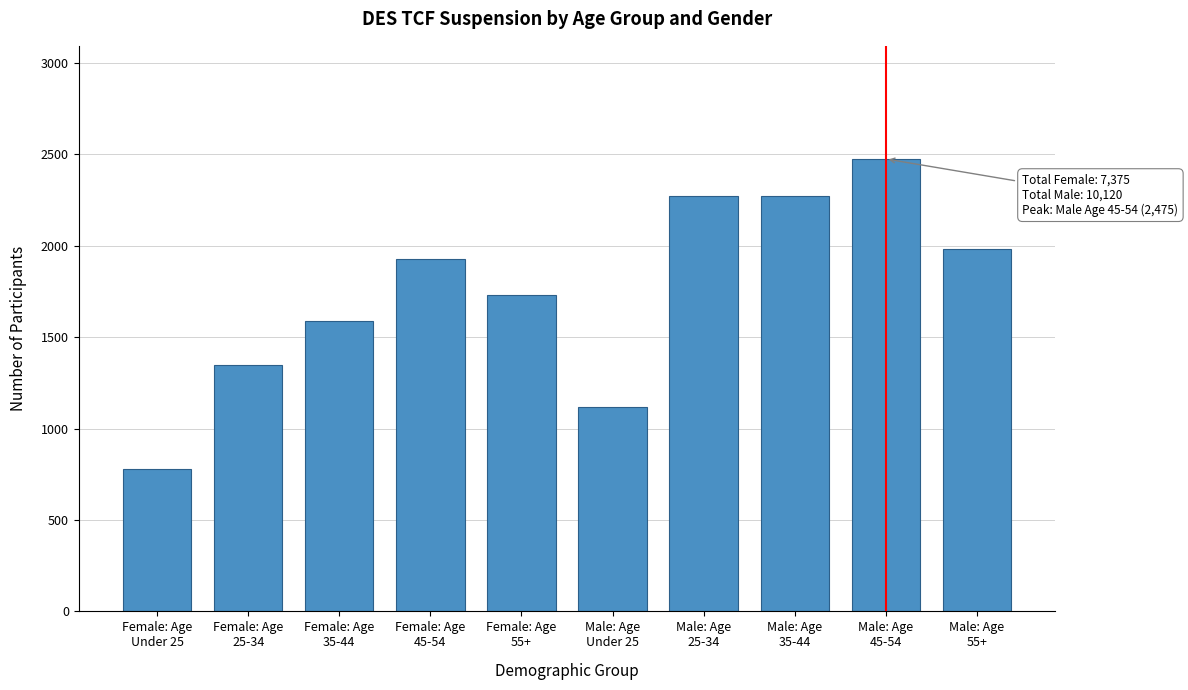

Reading left to right, extract all data points from this chart.

780	1350	1590	1925	1730	1120	2275	2275	2475	1980